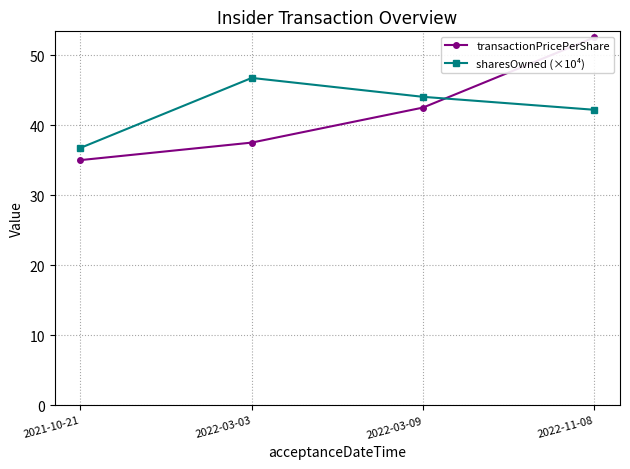

Read the transactionPricePerShare value at 2022-11-08.

52.5